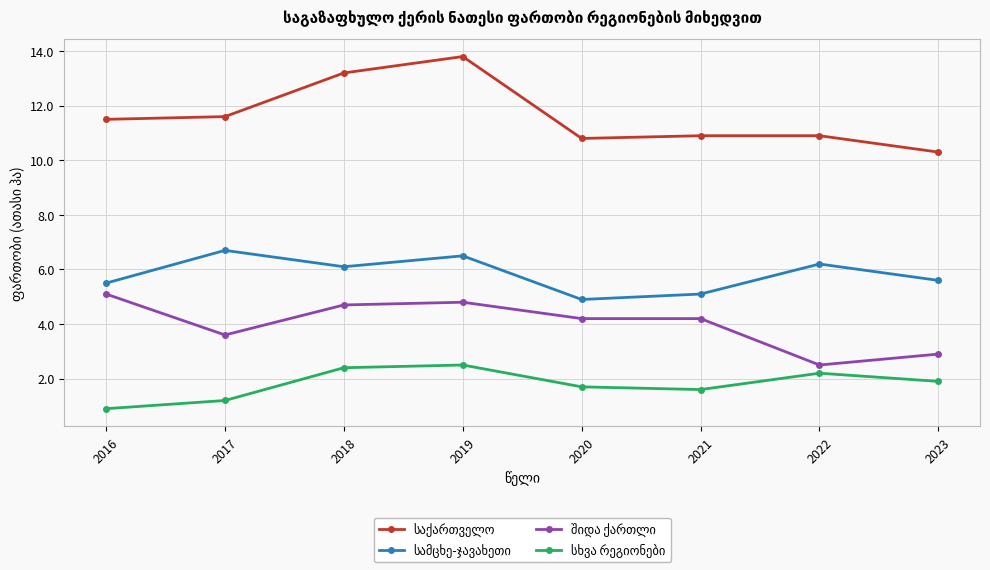

Is this an area chart (filled region under the line)?

No